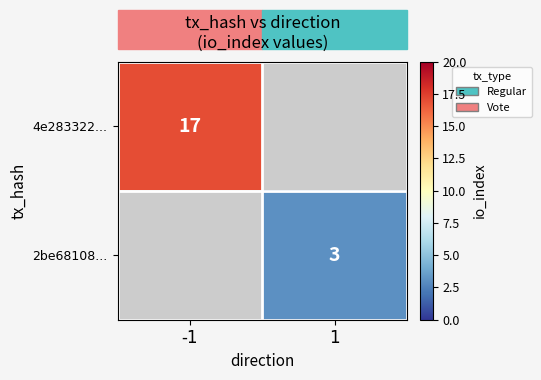

Between 1 and -1, which is larger?

-1